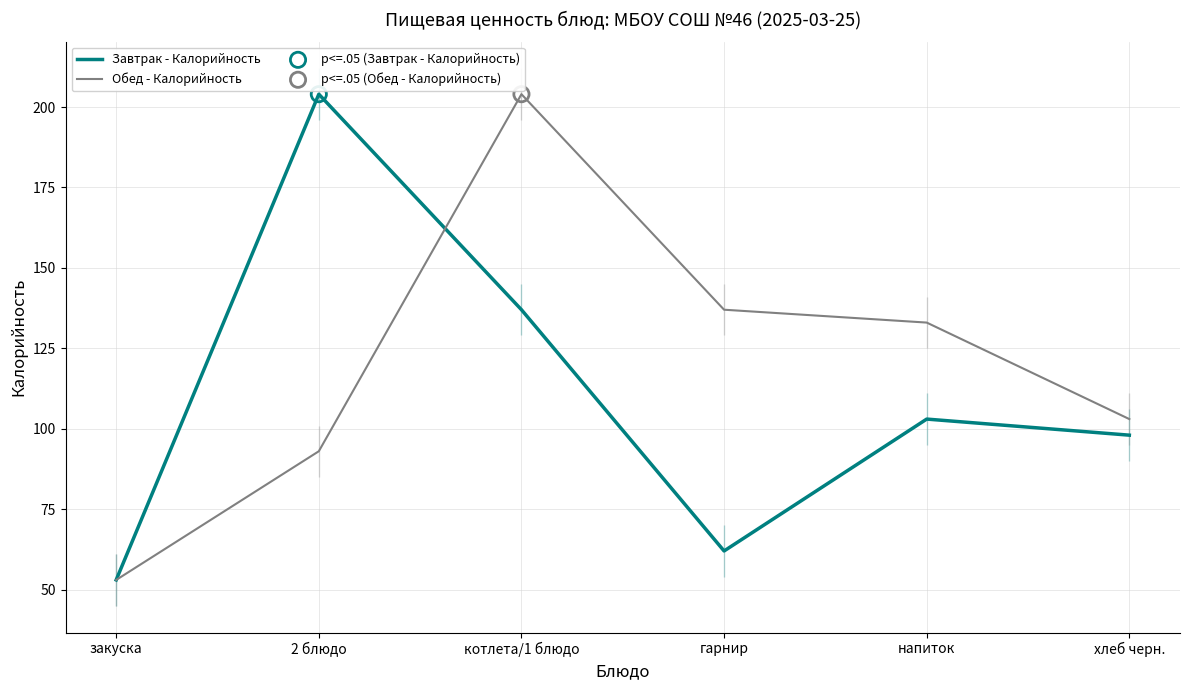

Which series has the largest Y range (max minus min)?

Завтрак - Калорийность